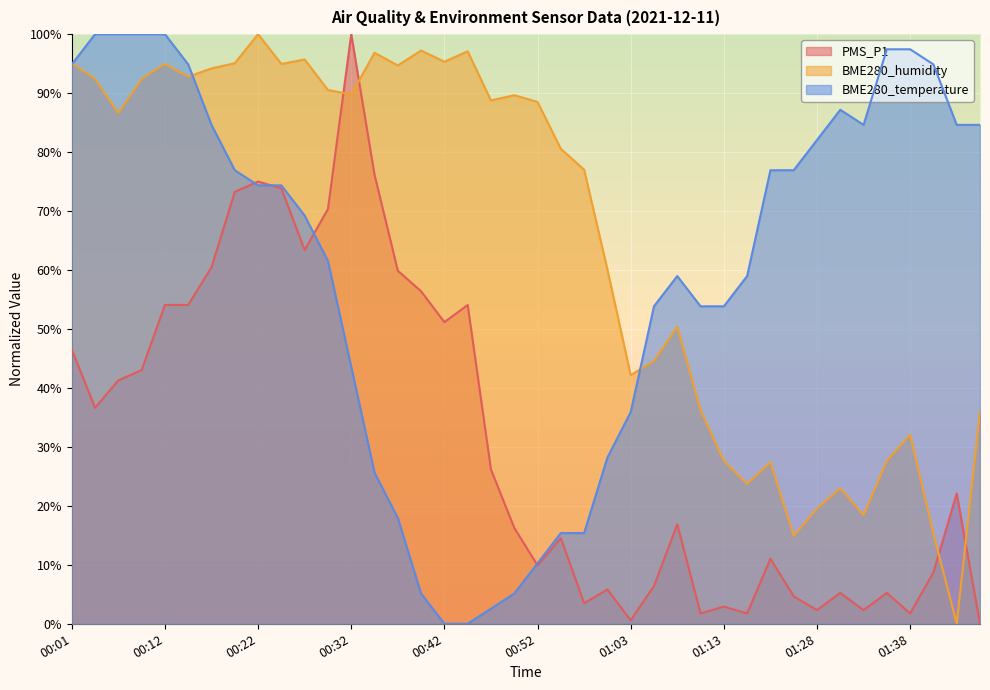

What is the label of the 15th point from the right?

01:05